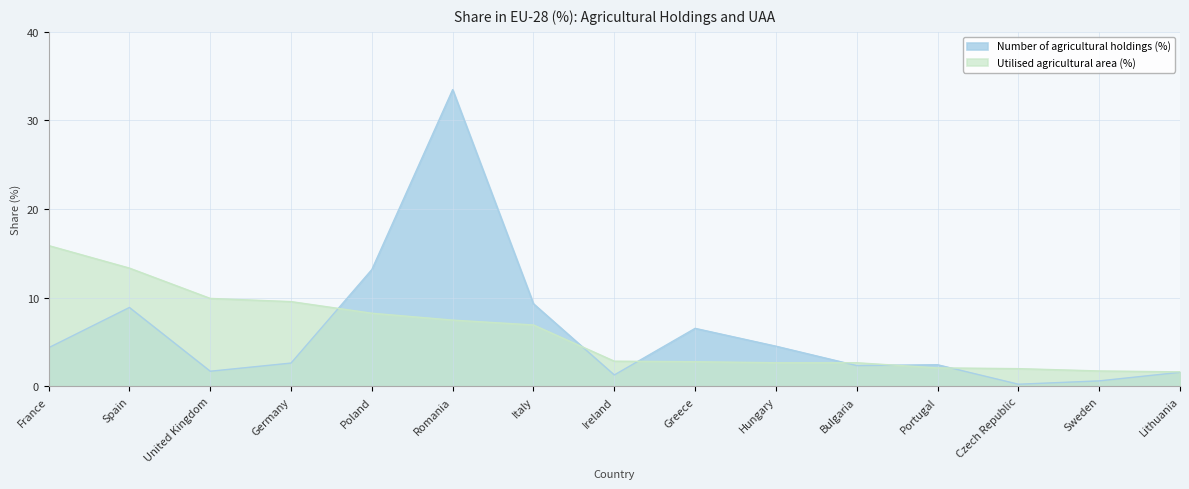

Reading left to right, what are all the values shown in this chart?

Number of agricultural holdings (%): France=4.4	Spain=8.9	United Kingdom=1.7	Germany=2.6	Poland=13.2	Romania=33.5	Italy=9.3	Ireland=1.3	Greece=6.5	Hungary=4.5	Bulgaria=2.3	Portugal=2.4	Czech Republic=0.2	Sweden=0.6	Lithuania=1.6
Utilised agricultural area (%): France=15.9	Spain=13.3	United Kingdom=9.9	Germany=9.6	Poland=8.3	Romania=7.5	Italy=6.9	Ireland=2.8	Greece=2.8	Hungary=2.7	Bulgaria=2.7	Portugal=2.1	Czech Republic=2.0	Sweden=1.7	Lithuania=1.6